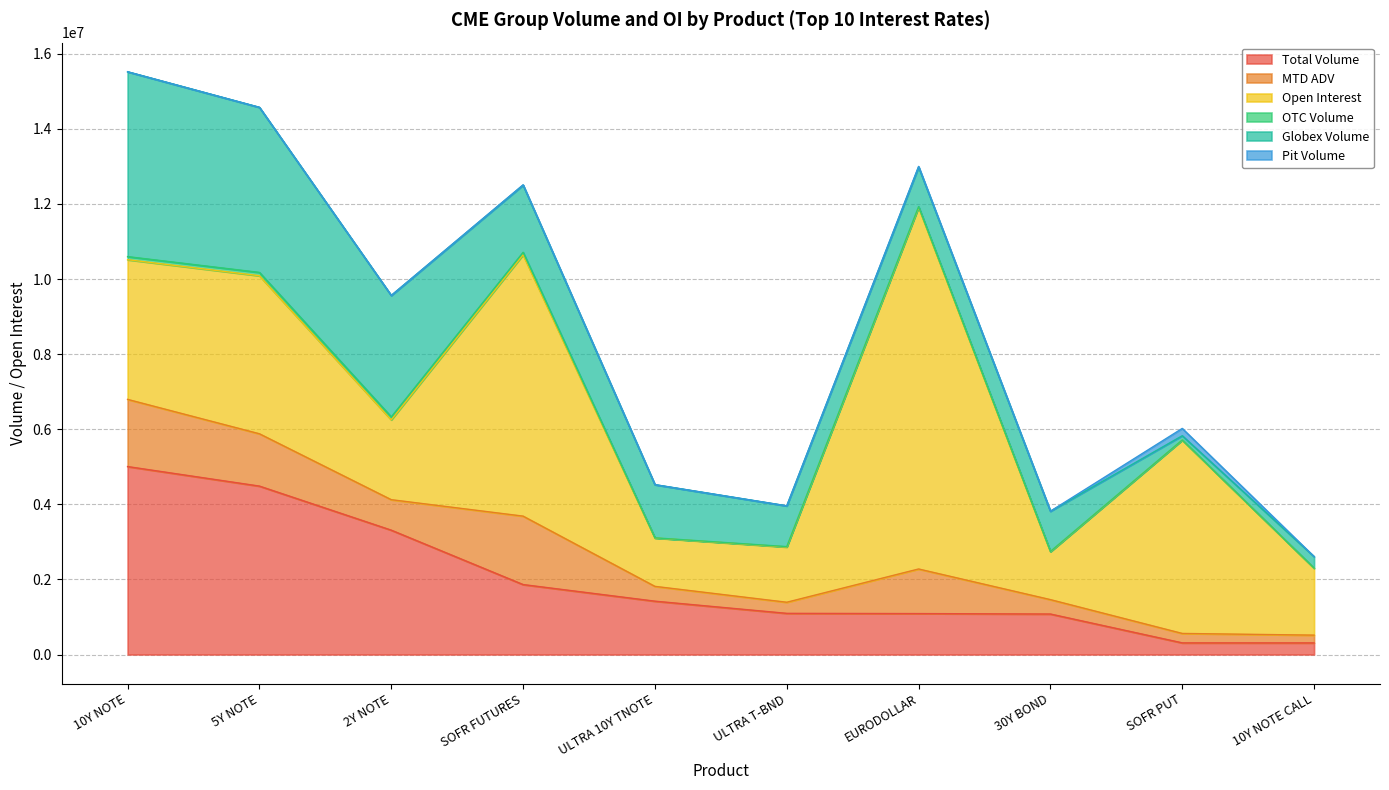

What is the difference between the Globex Volume values at 10Y NOTE and 10Y NOTE CALL?

4615945.0